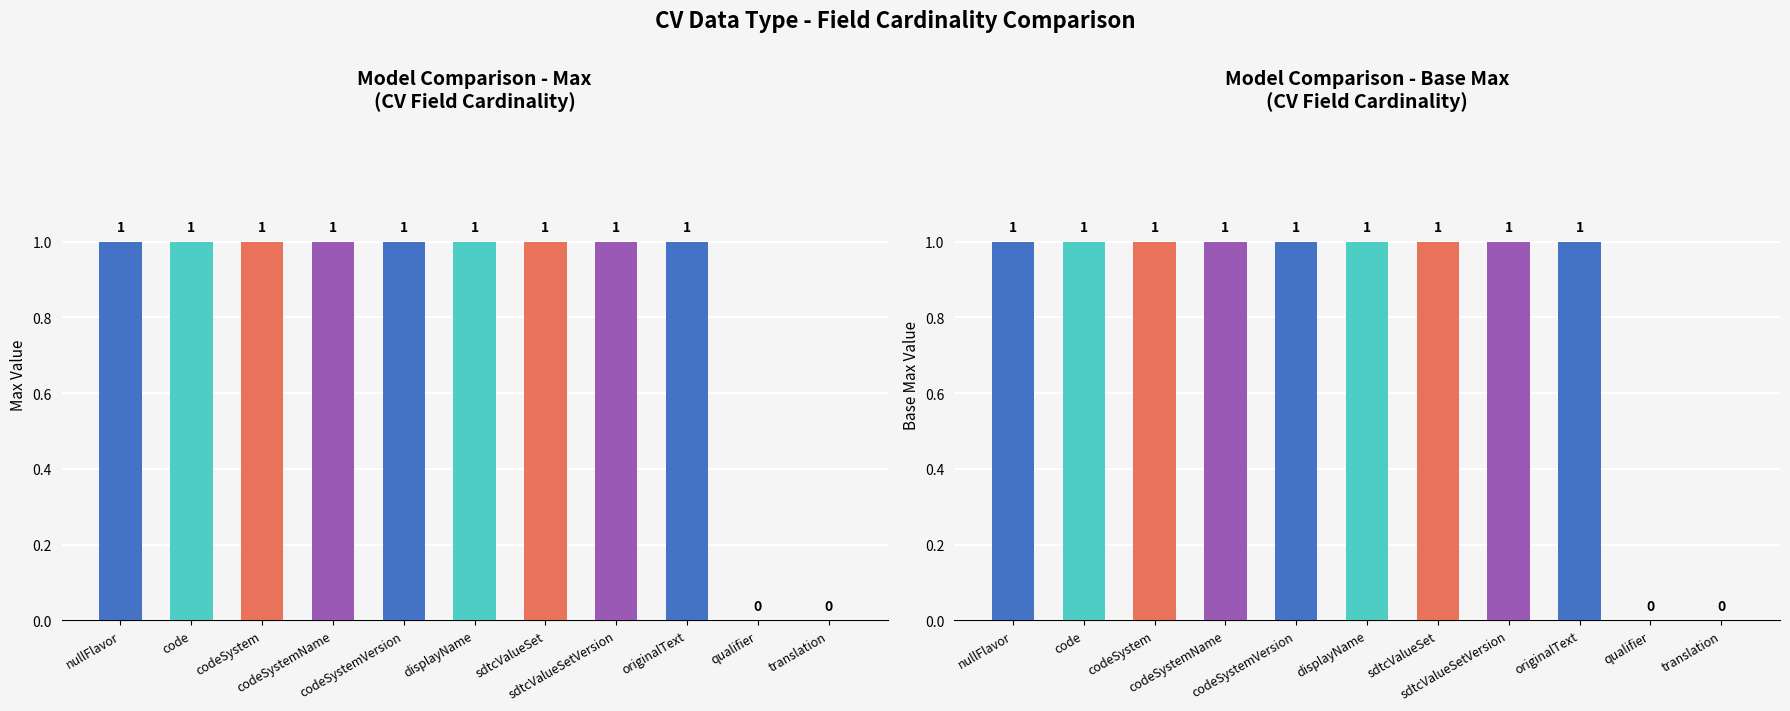

What value does the Base Max series have at codeSystemVersion?

1